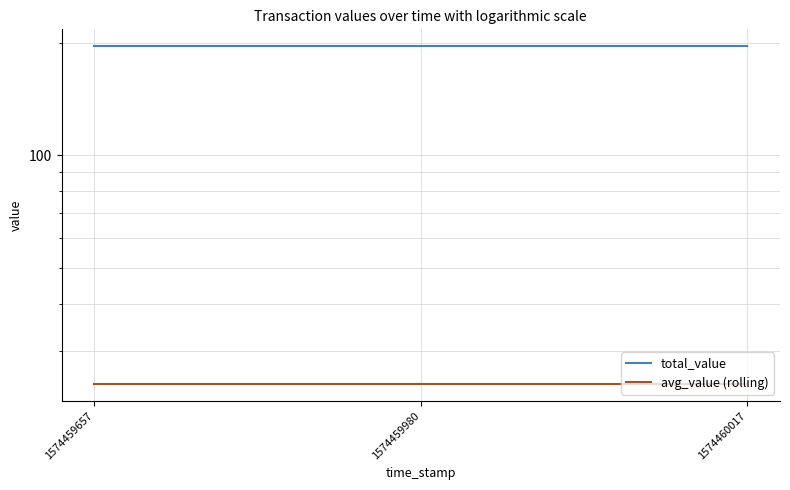

What is the minimum value for total_value?

195.5